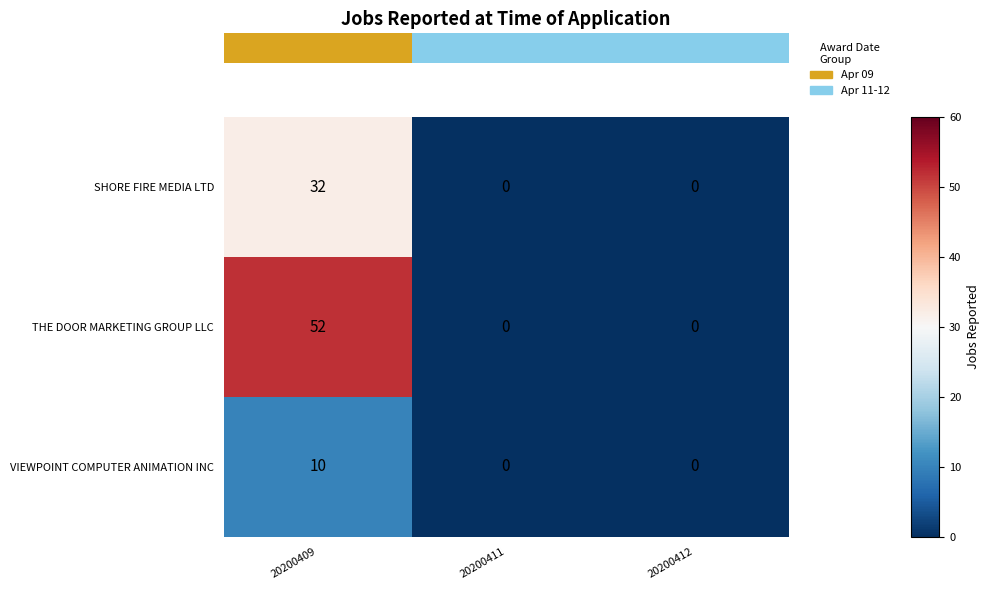

The value of VIEWPOINT COMPUTER ANIMATION INC at 20200411 is 0. True or false?

True